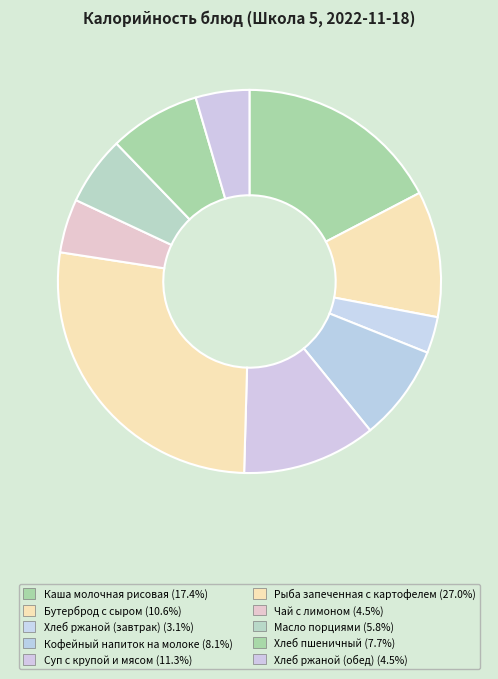

How many segments does this pie chart have?

10